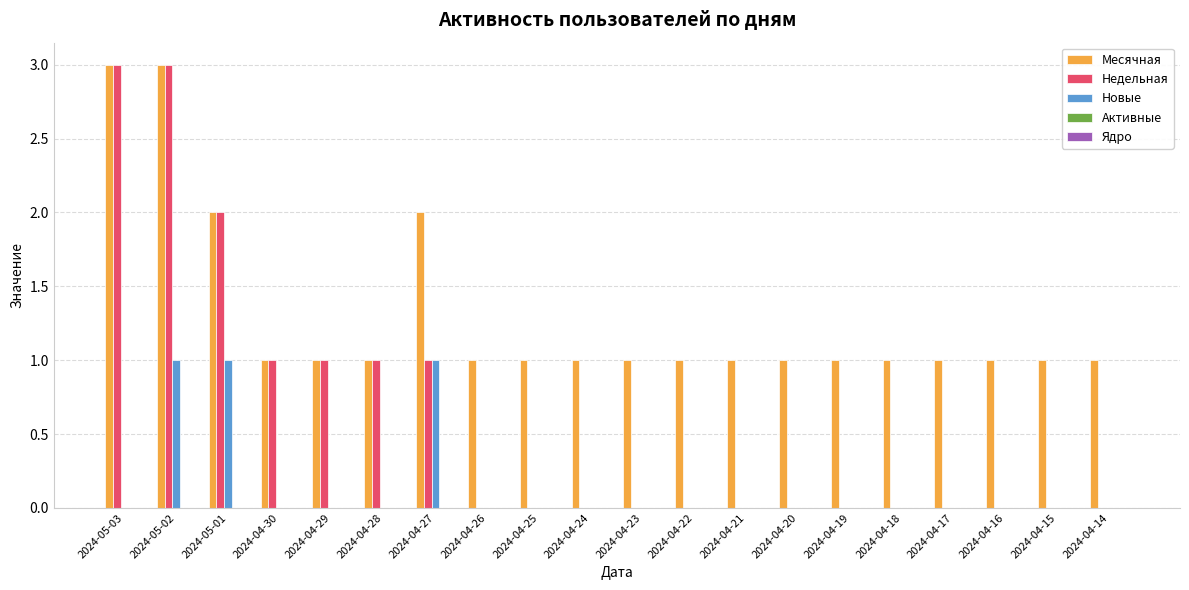

Count the number of categories in the chart.

20